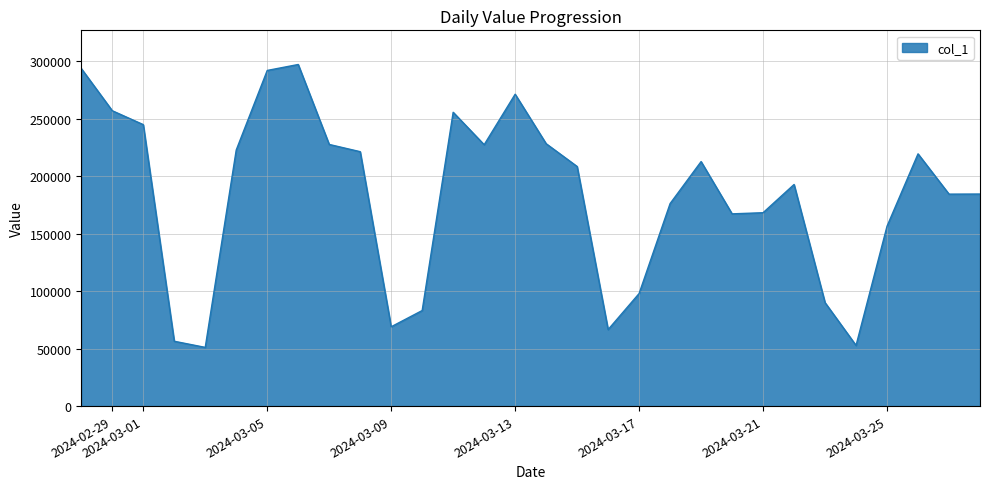

What is the minimum value shown in the chart?

51087.5